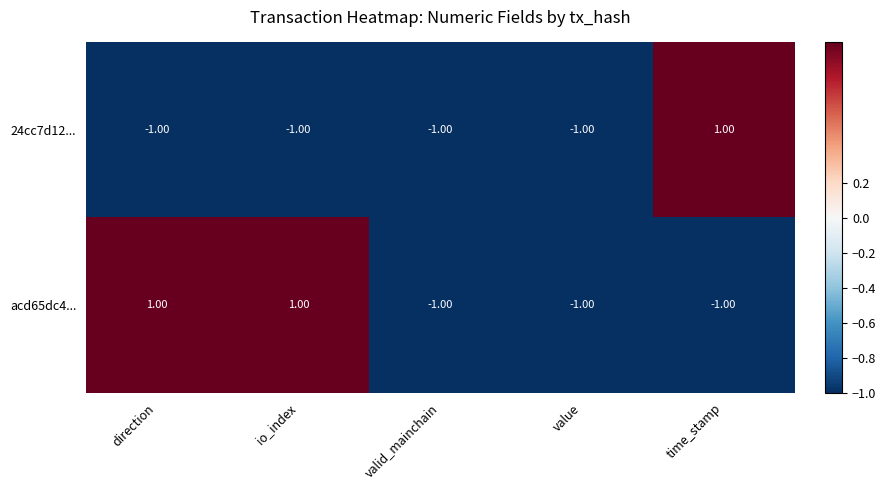

At which label does 24cc7d12... reach its peak?

time_stamp